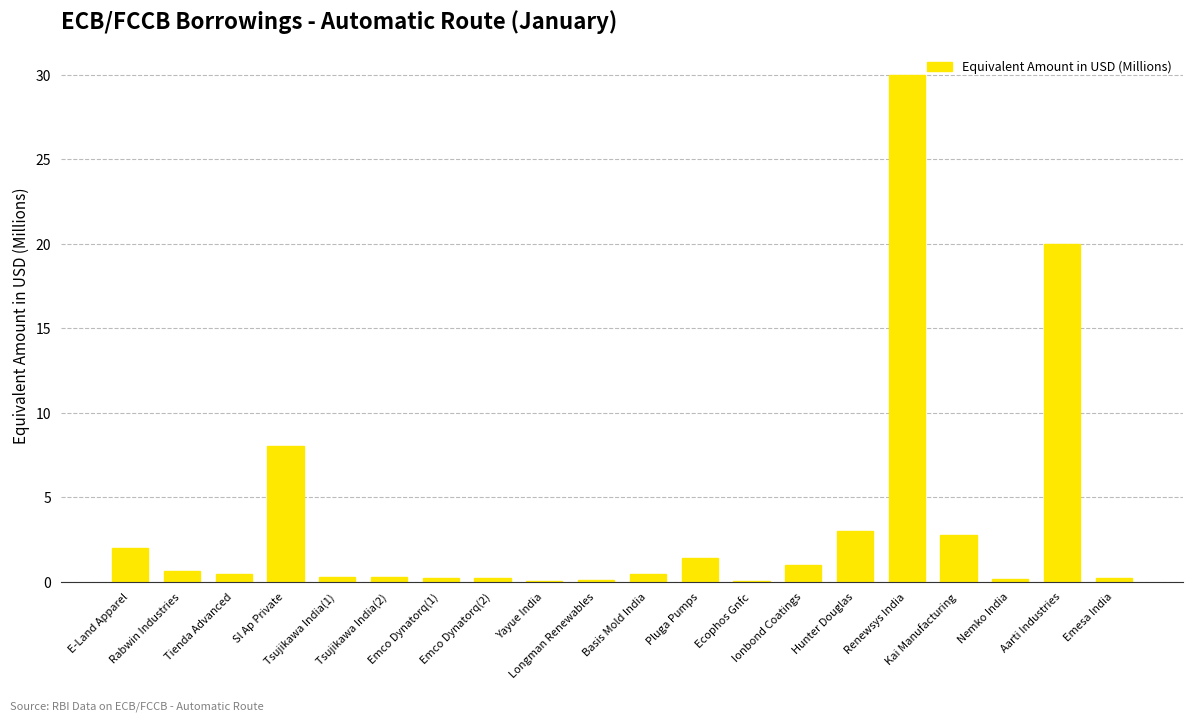

Is it true that the value at Kai Manufacturing is 4.4?

False